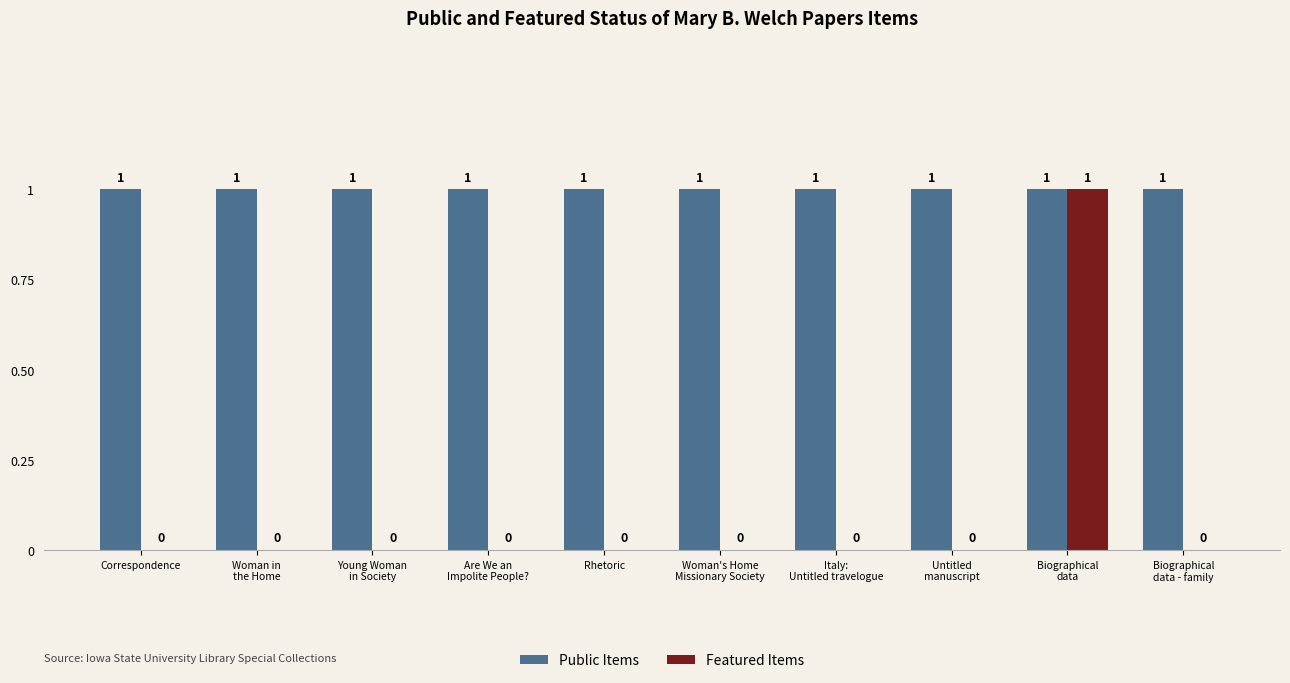

The value of Public Items at Biographical
data - family is 1. True or false?

True